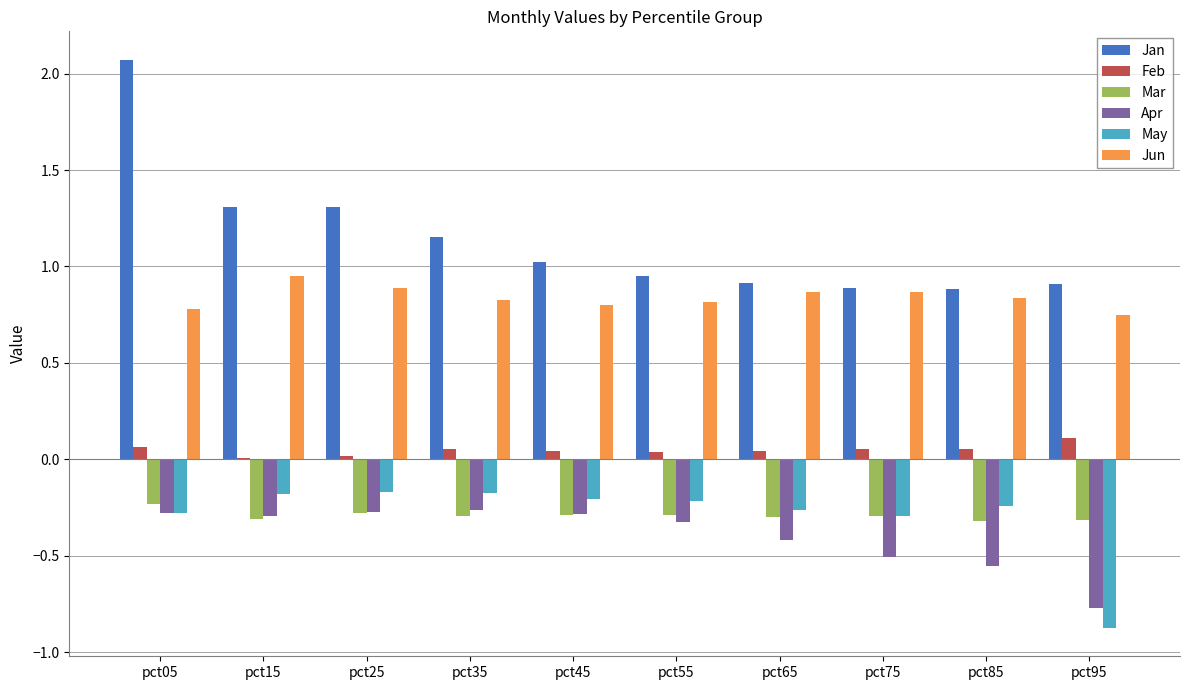

Are the bars grouped side by side (vs. stacked)?

Yes